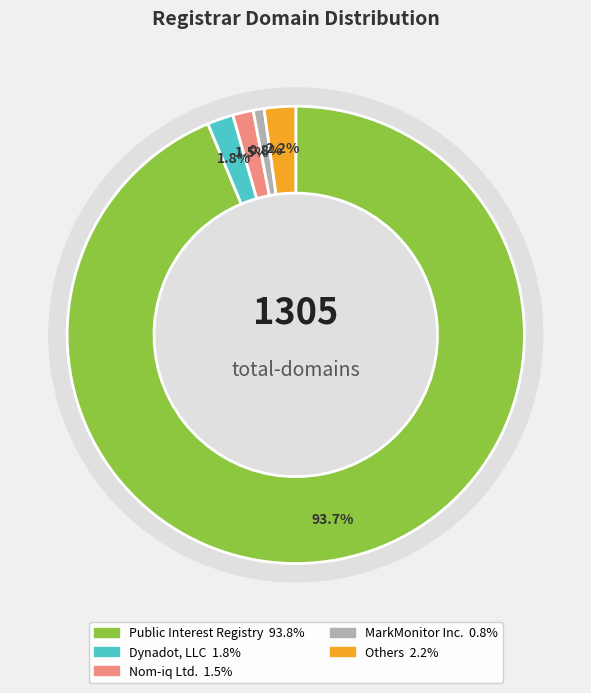

What percentage is the Nom-iq Ltd. slice, to the nearest percent?

1%